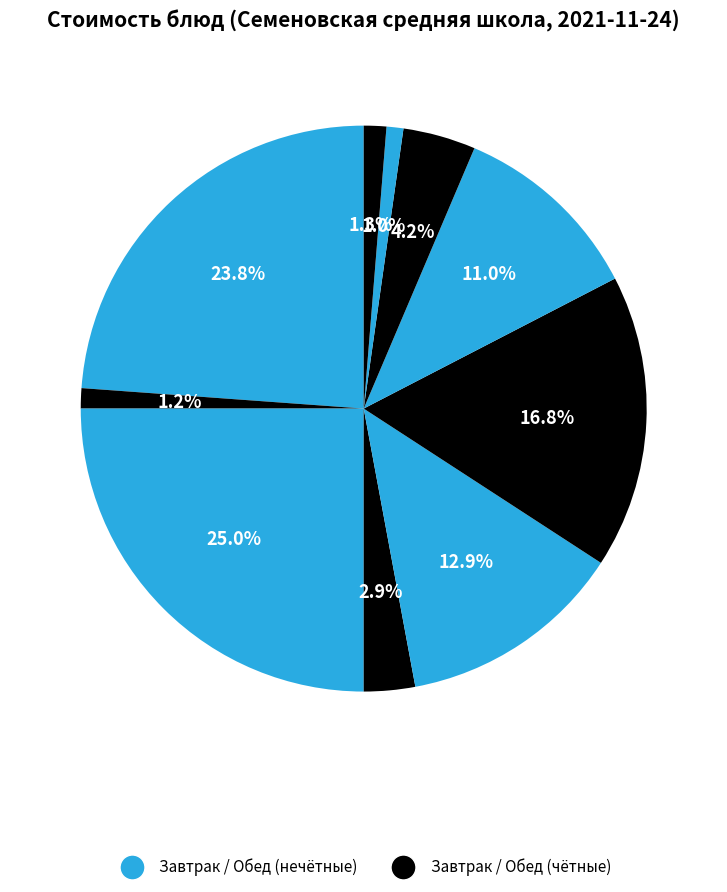

How many slices are in this pie chart?

10